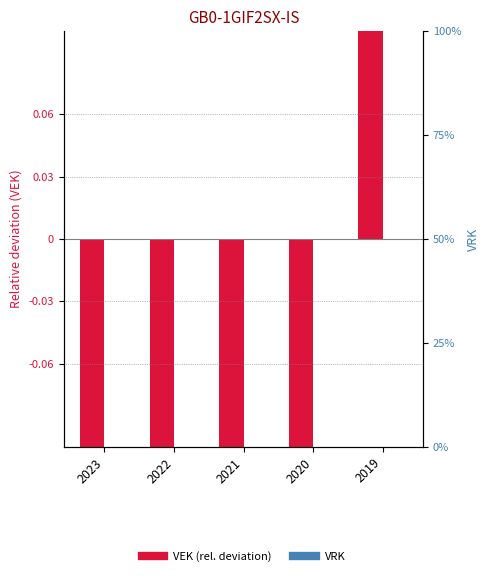

Reading left to right, extract all data points from this chart.

VEK (rel. to mean): 2023=-0.2	2022=-0.2	2021=-0.1	2020=-0.2	2019=0.7
VRK: 2023=0.0	2022=0.0	2021=0.0	2020=0.0	2019=0.0